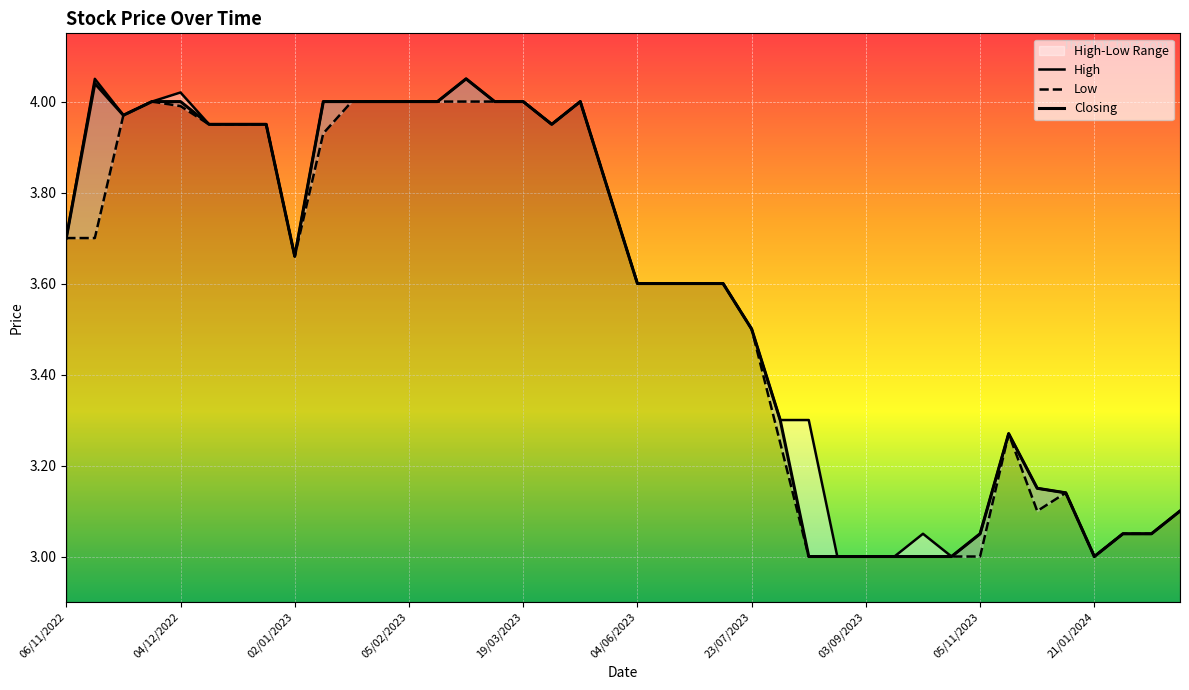

Count the number of data series in this chart.

3